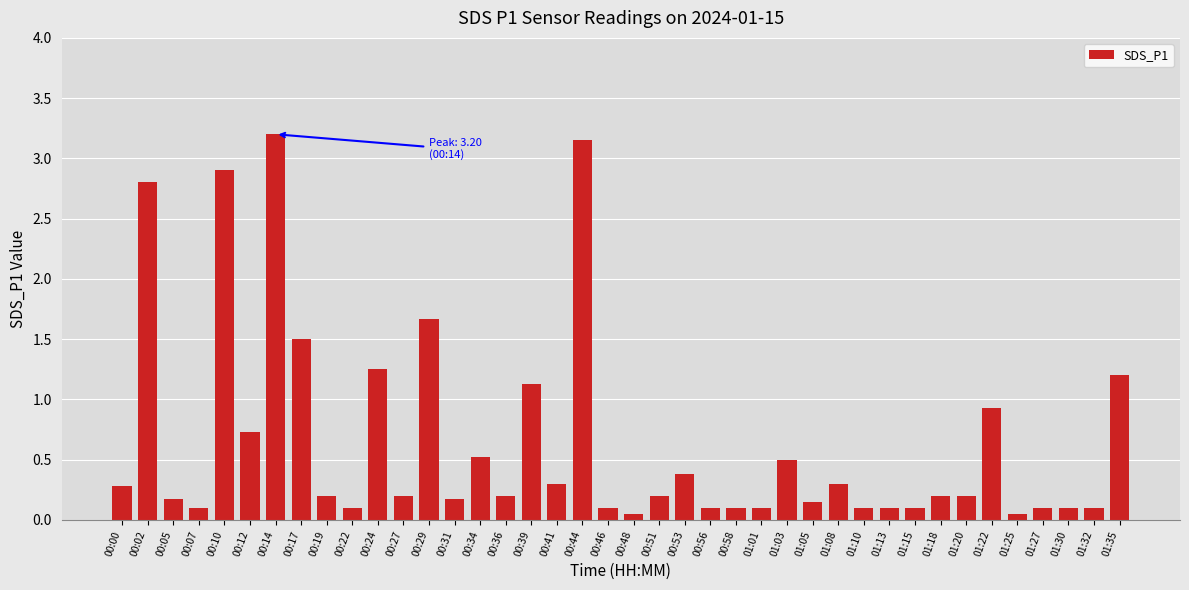

What position from the right is 00:36?

25